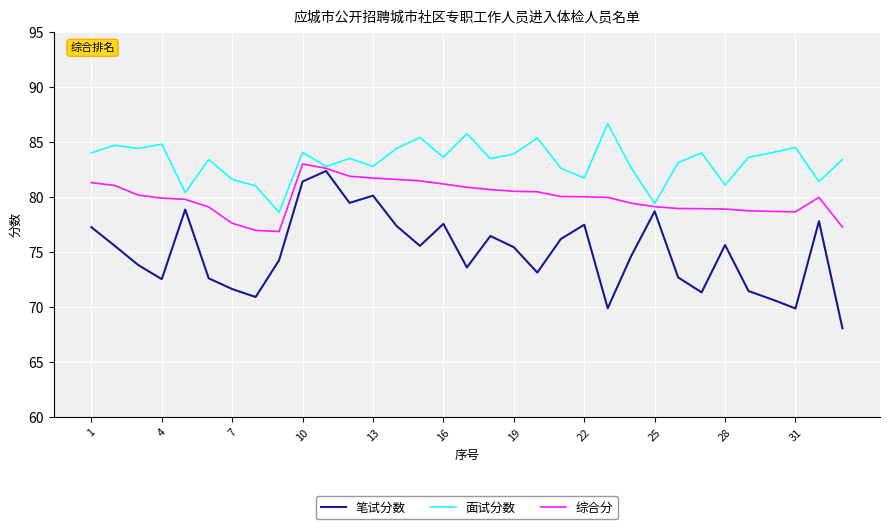

List the series in order of their overall mean, highest first.

面试分数, 综合分, 笔试分数